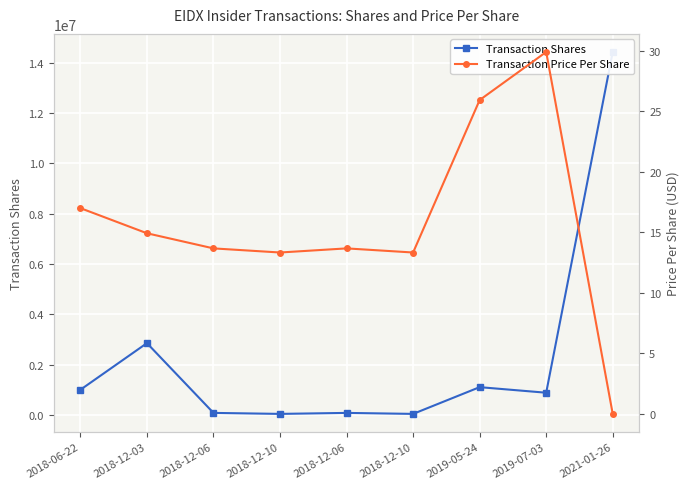

What is the greatest value displayed?

14428836.0